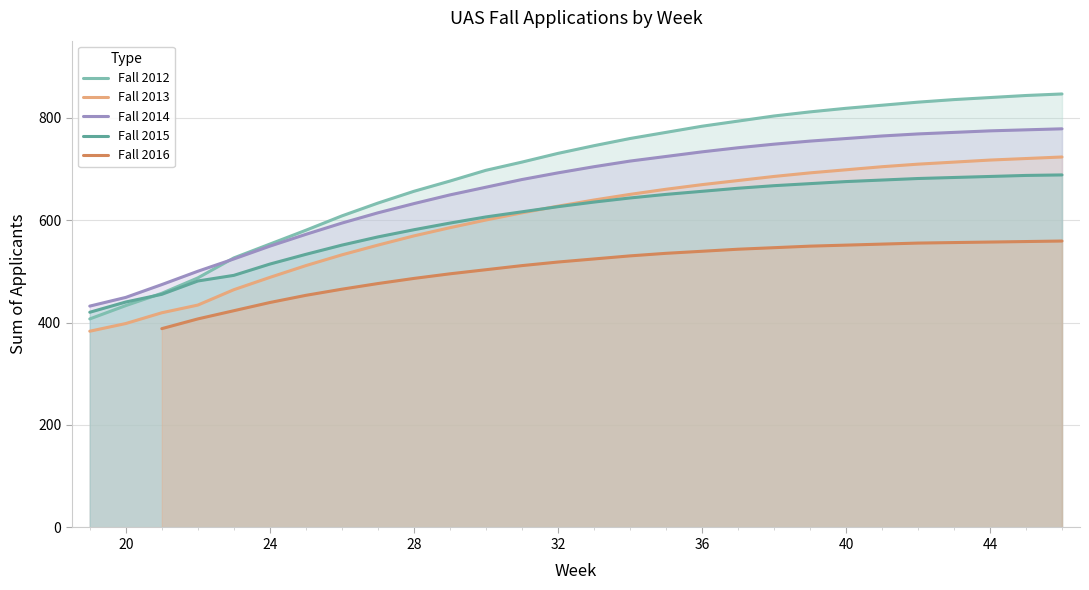

What is the lowest value of the Fall 2014 series?

432